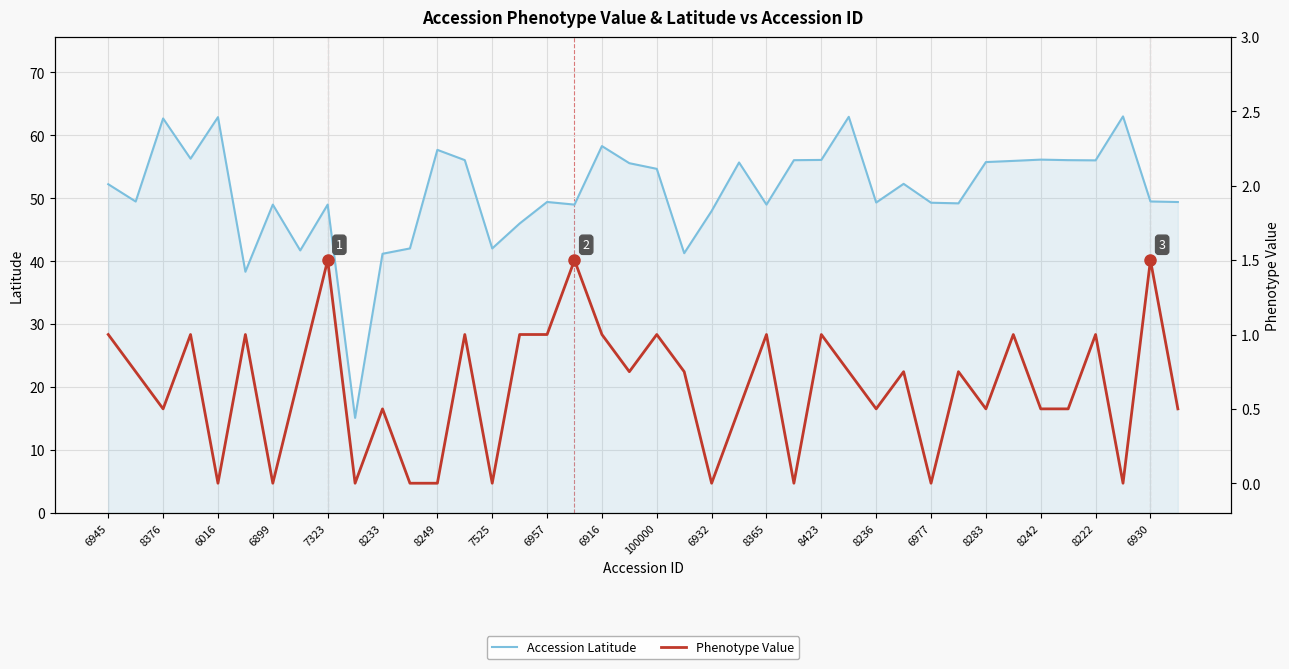

Which has a higher value, 21 or 39?

39